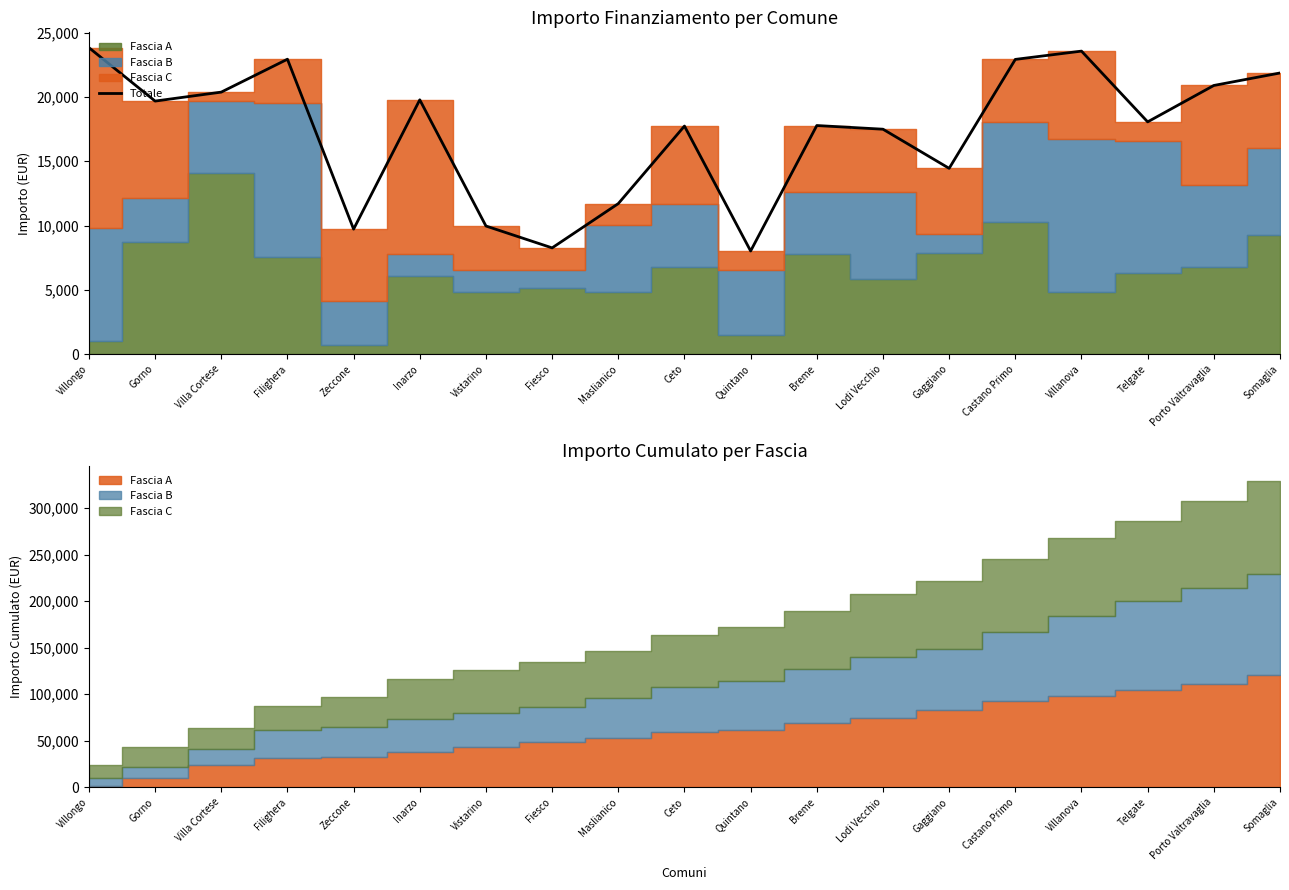

What is the approximate value at Filighera, to the nearest 10?

22940